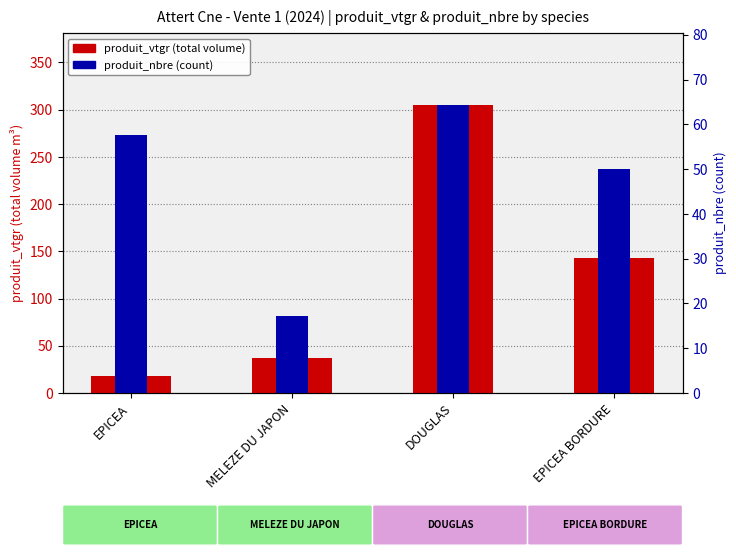

What is the total value across all series at EPICEA?

291.0